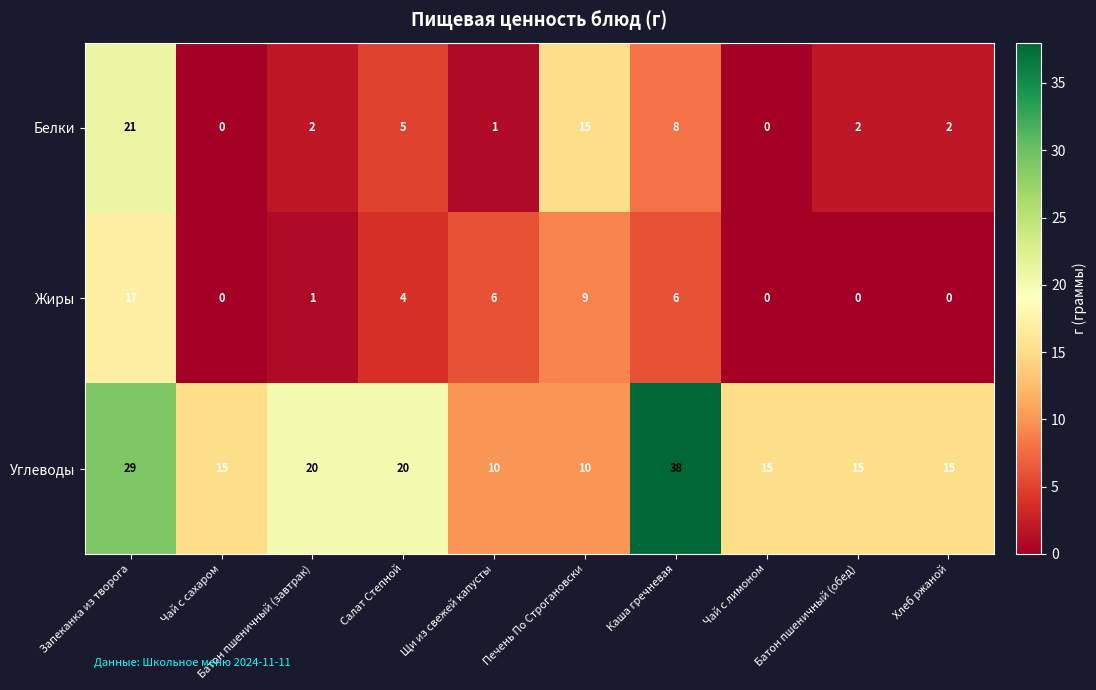

What is the average value of the Белки series?

6